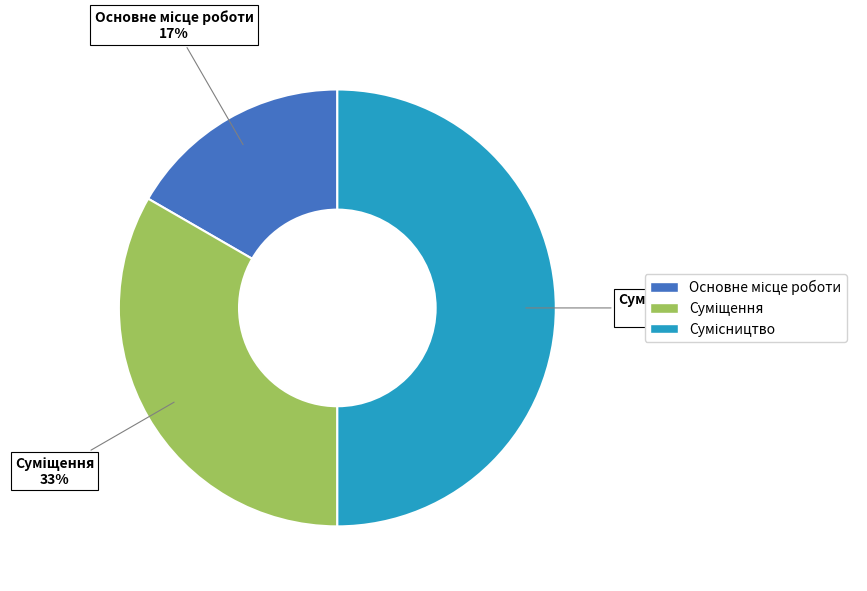

How many segments does this pie chart have?

3